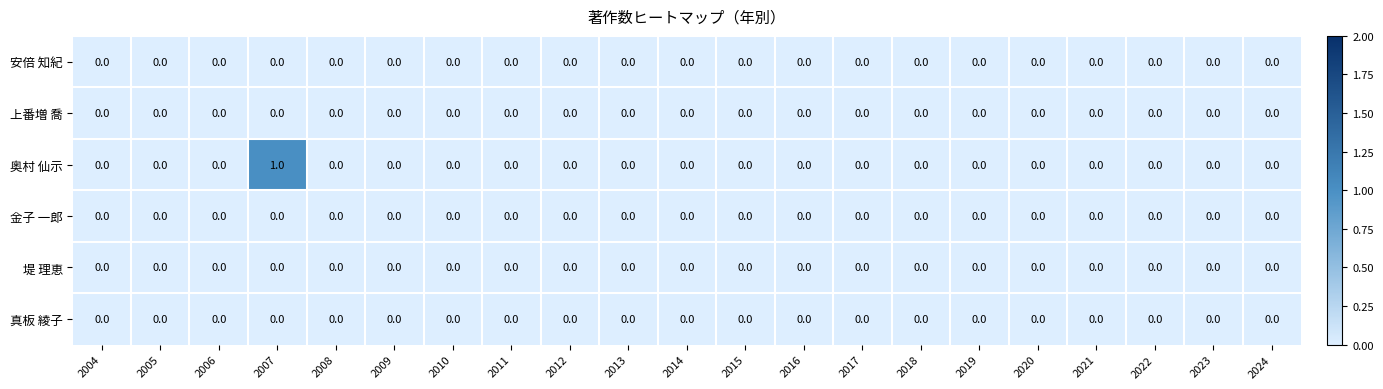

Which series has the largest range (max minus min)?

奥村 仙示